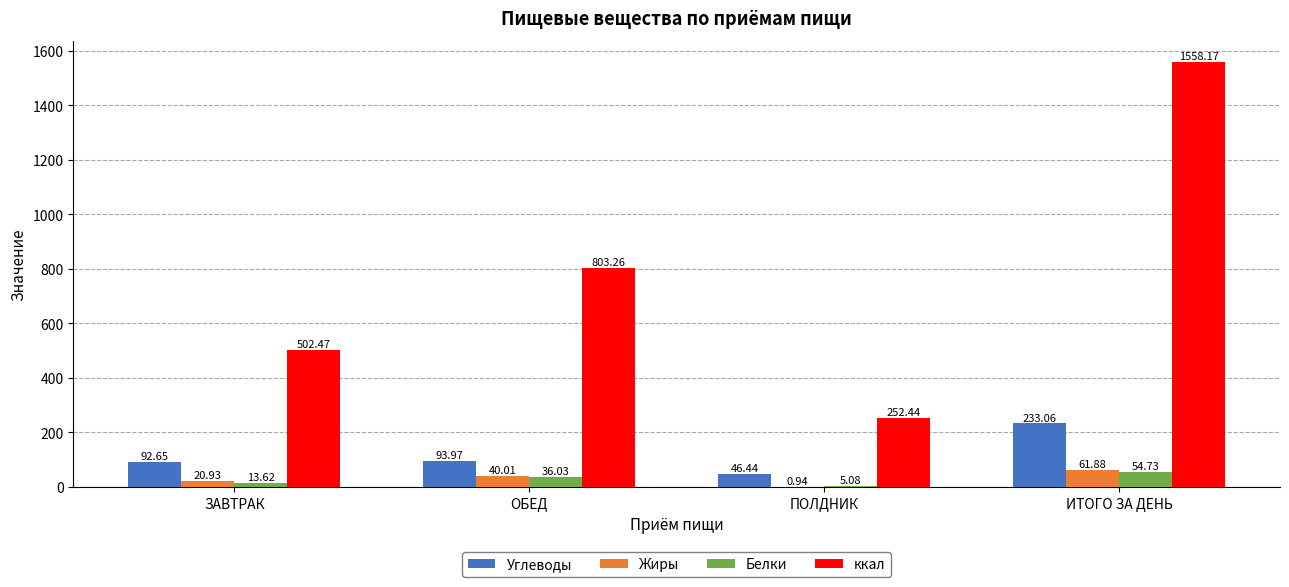

At which label is ккал closest to 905?

ОБЕД